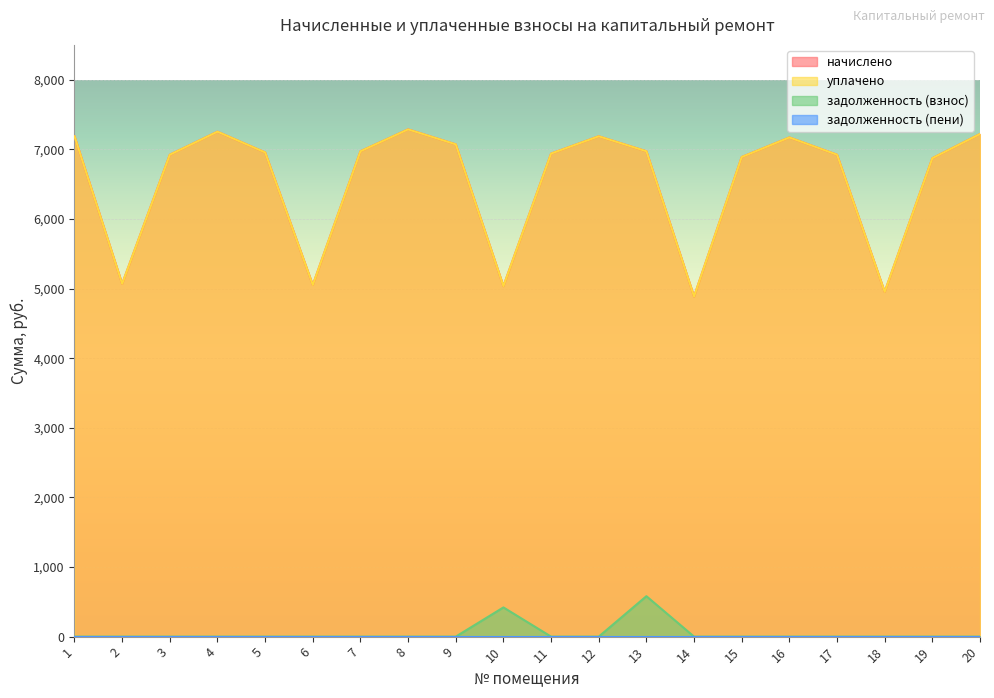

In задолженность (взнос), how many points are higher than both neighbors (excluding endpoints)?

2